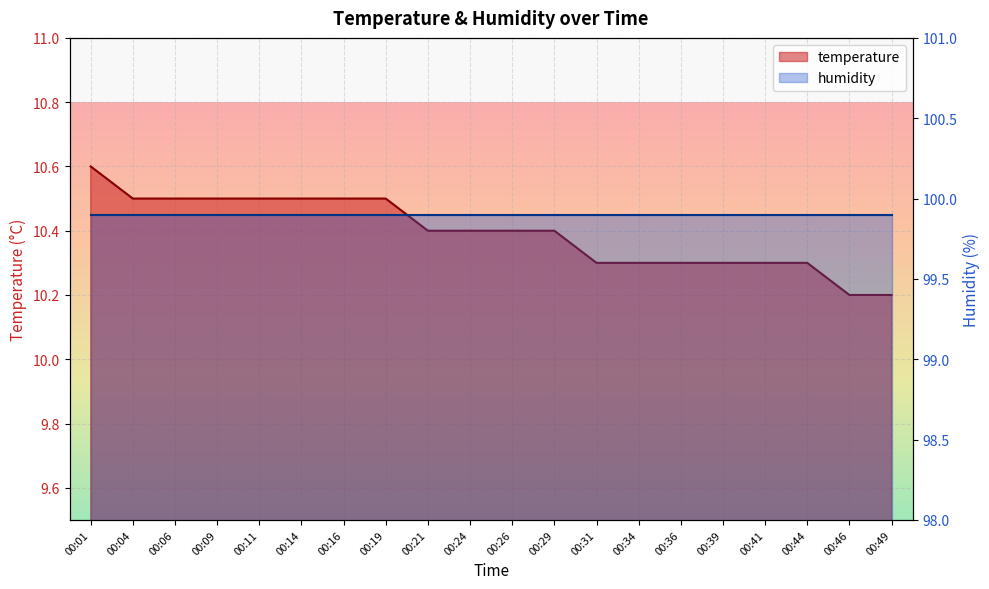

At which category does the chart reach its peak across all series?

00:01